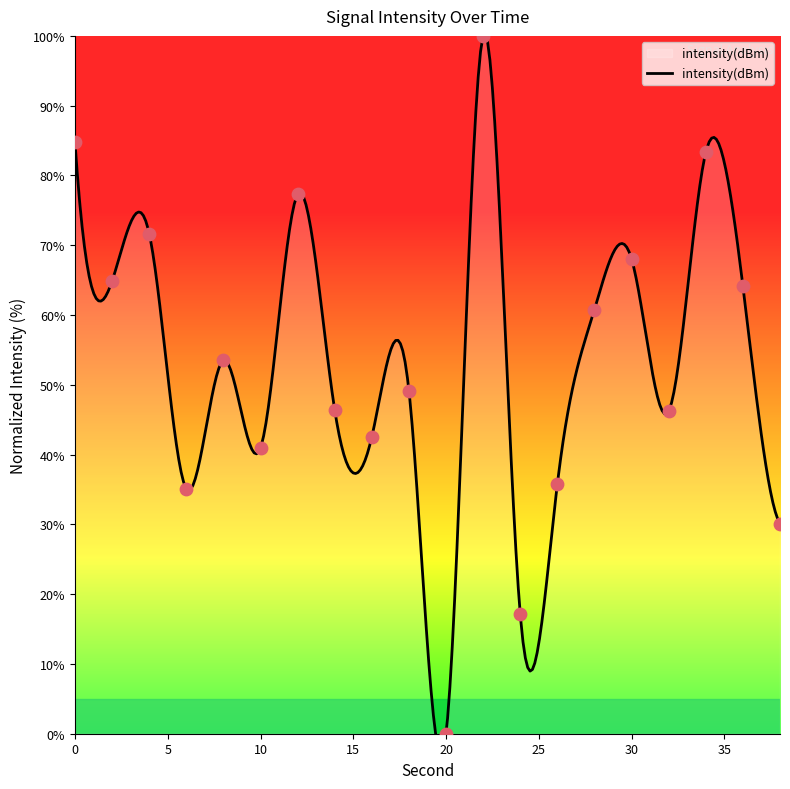

What is the ratio of the value at 28 to the value at 6?

1.7